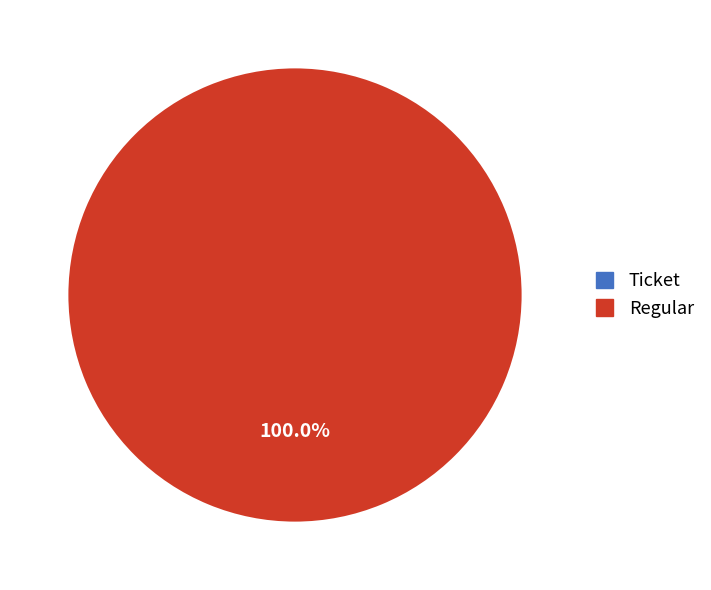

Combined, what portion of the pie is Regular and Ticket?

100.0%